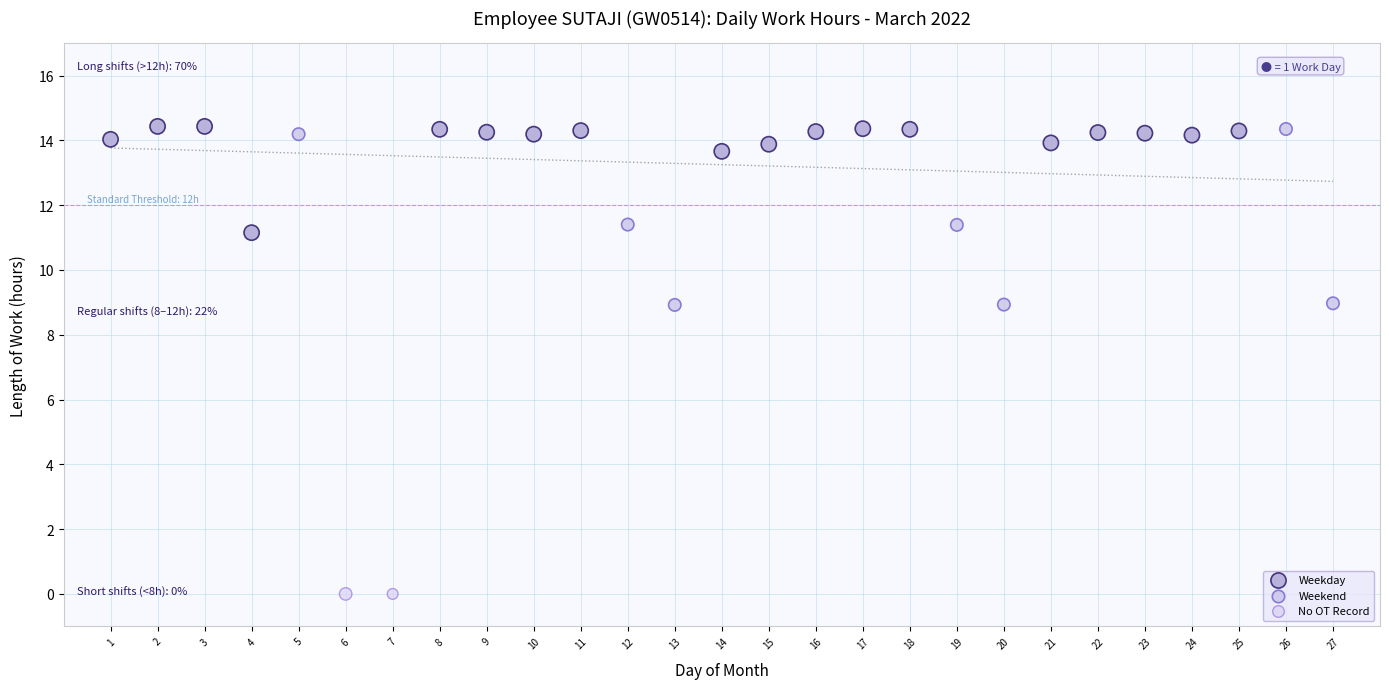

What are all the series names shown in the legend?

Weekday, Weekend, No OT Record